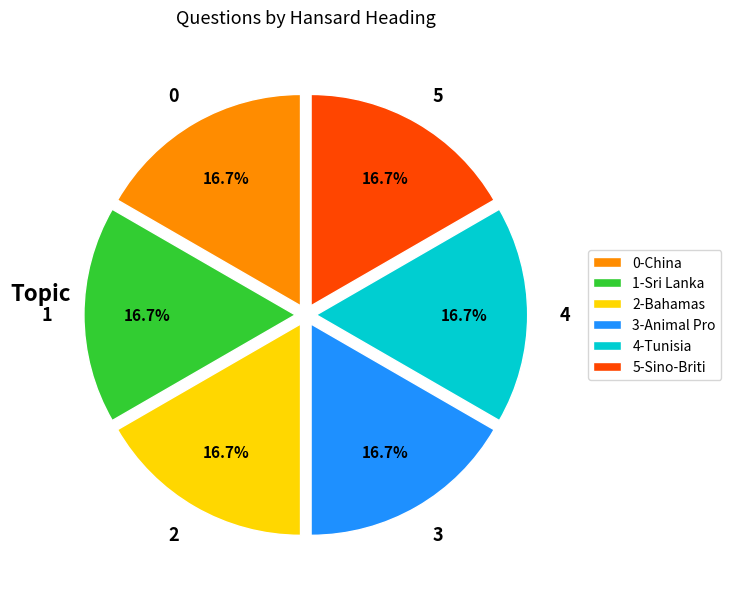

How many segments does this pie chart have?

6